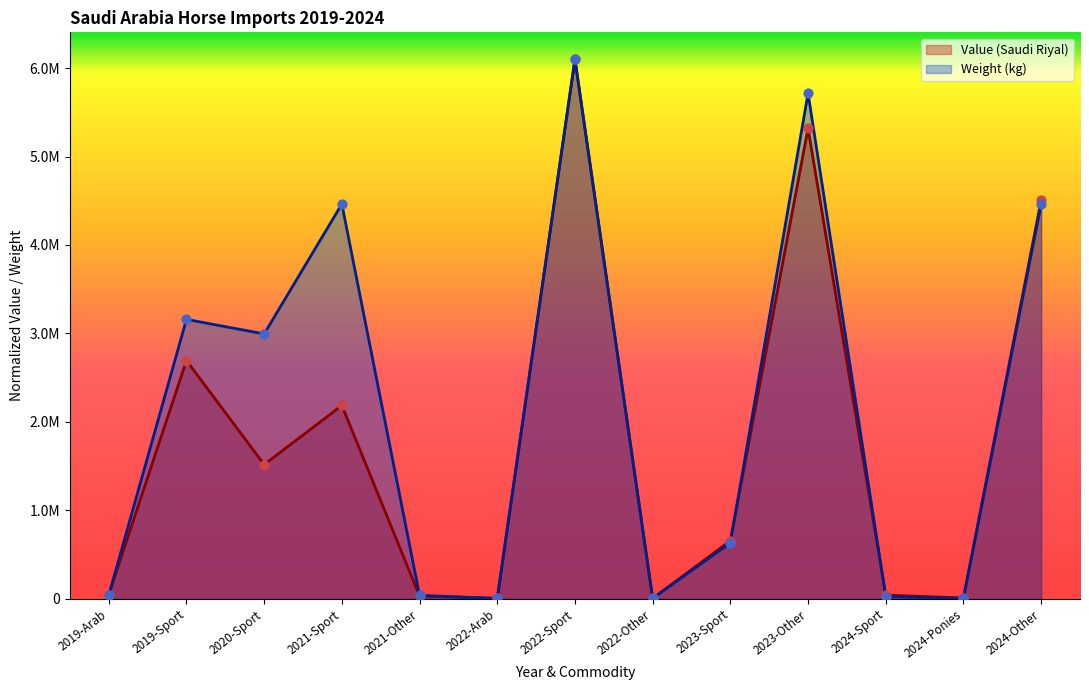

Is the value of Weight (kg) at 2022-Arab greater than the value of Value (Saudi Riyal) at 2020-Sport?

No